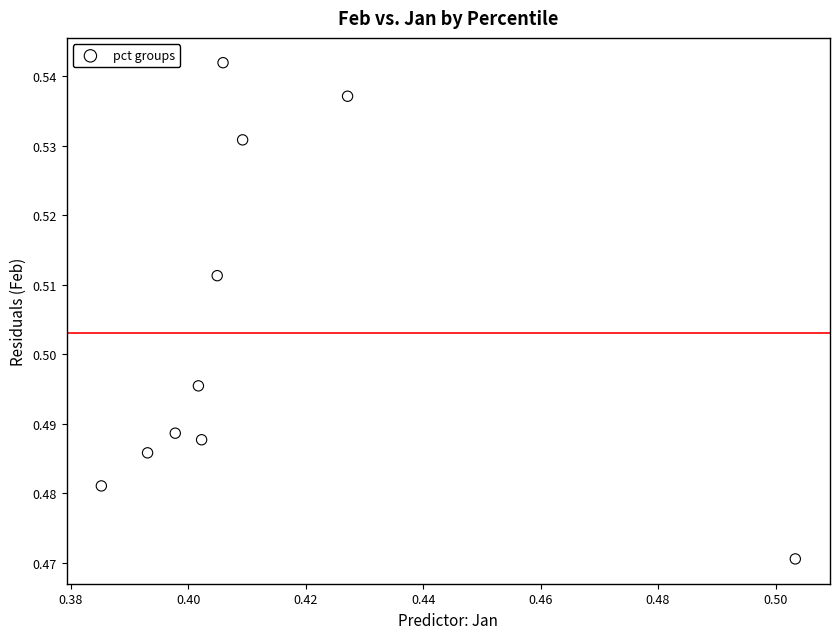

What is the average X value?

0.4